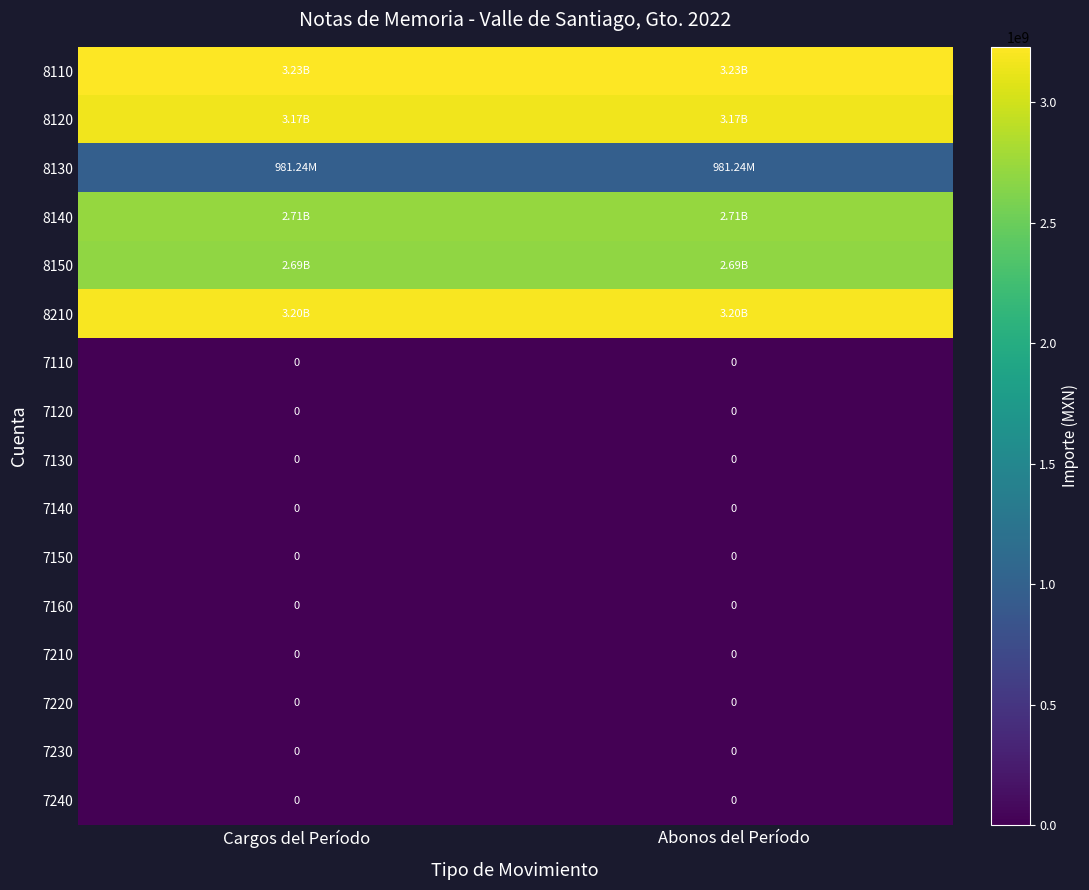

How many series are shown in this chart?

16